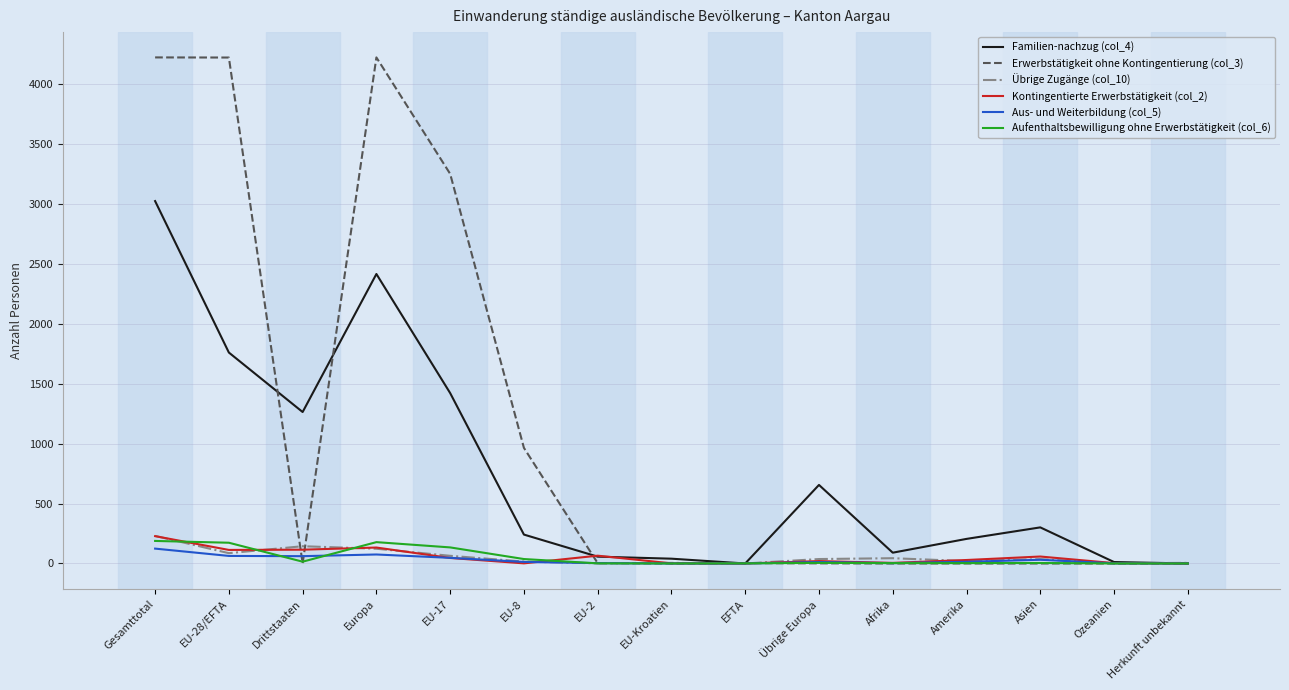

At which category is the sum across all series the highest?

Gesamttotal